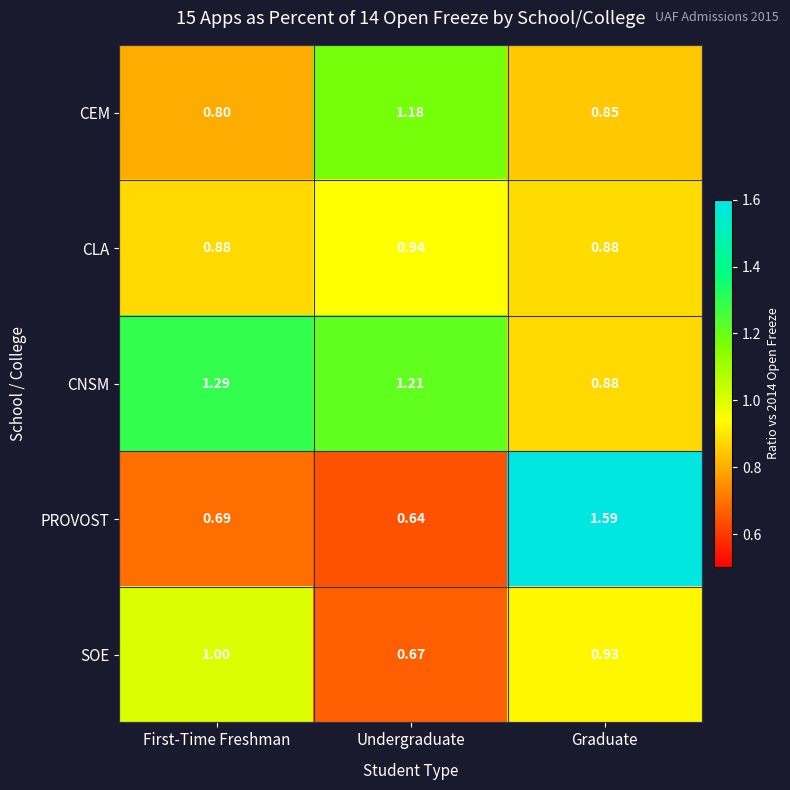

At which category is the sum across all series the highest?

Graduate